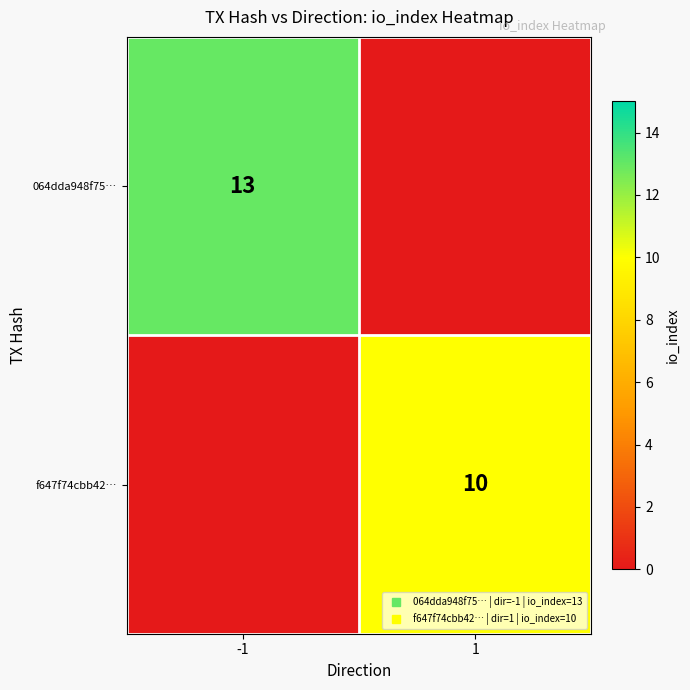

How many values in f647f74cbb42… are above zero?

1